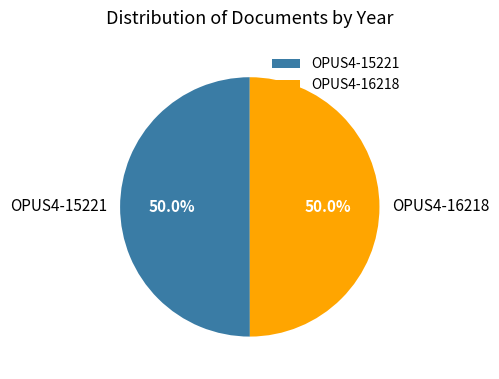

What percentage is the OPUS4-15221 slice, to the nearest percent?

50%